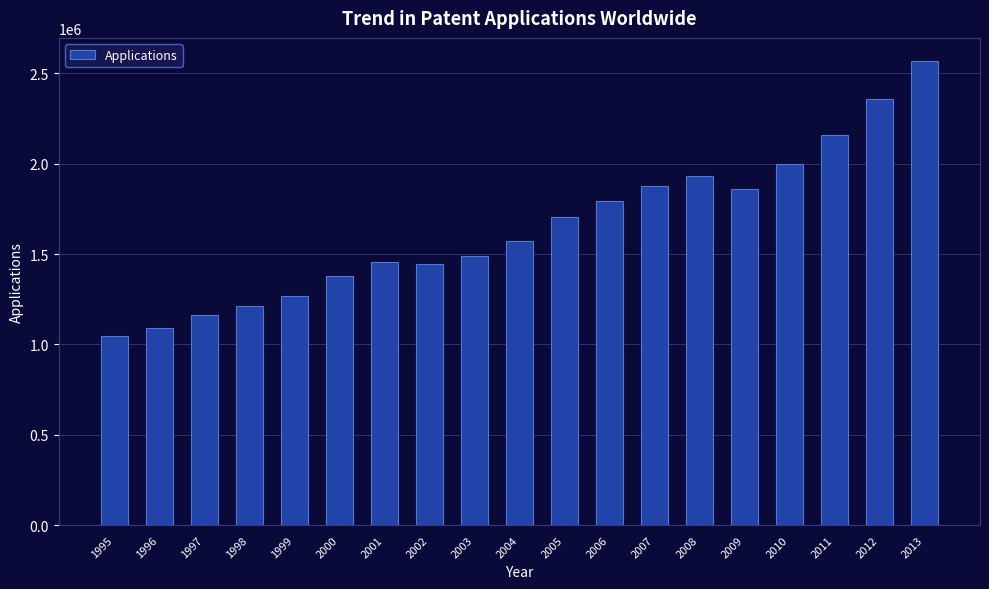

Which has a higher value, 2001 or 1997?

2001